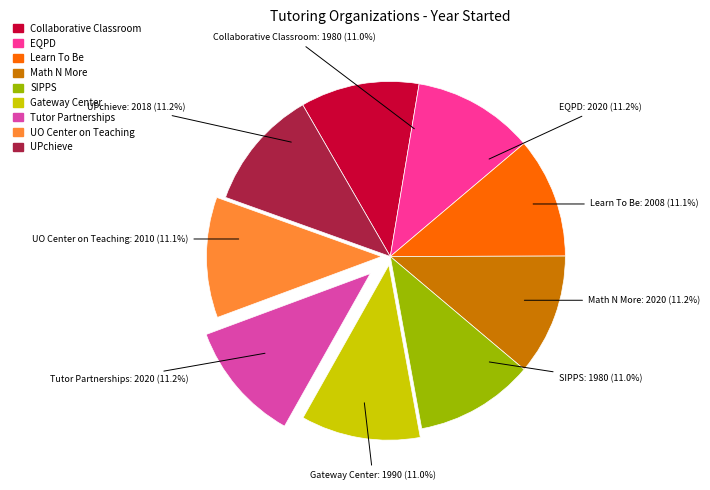

Count the number of slices in the pie.

9